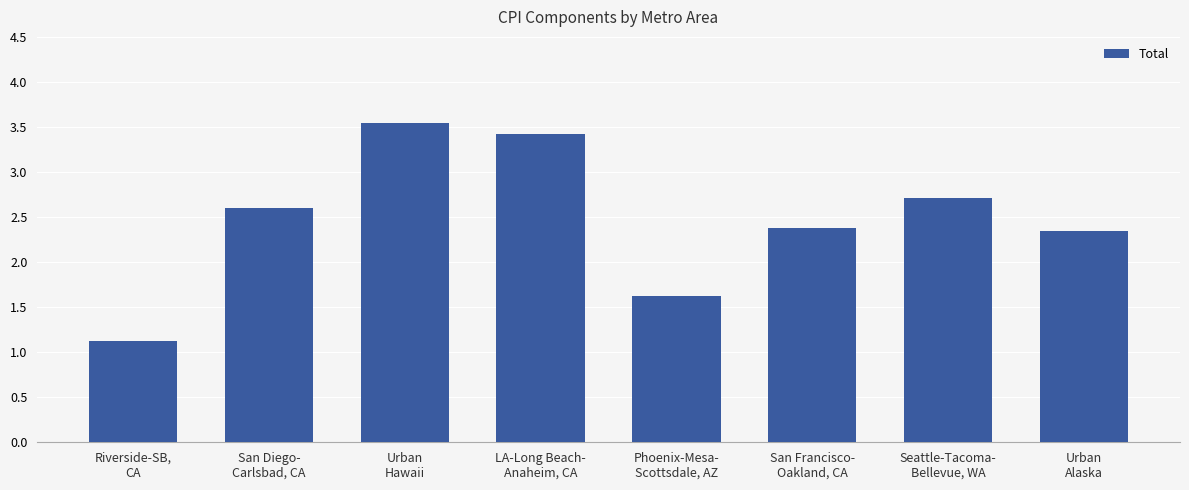

What is the label of the 3rd bar from the left?

Urban
Hawaii